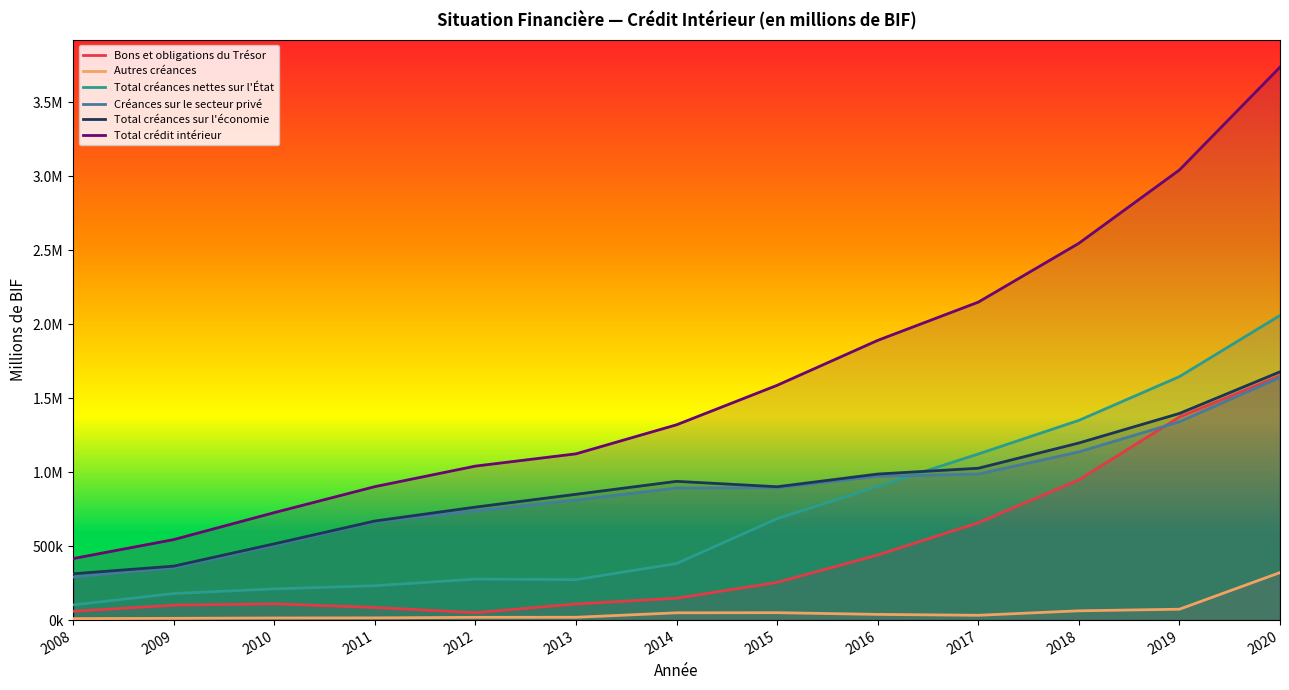

Reading left to right, extract all data points from this chart.

Bons et obligations du Trésor: 59394.8	100906.6	109938.3	85318.2	49858.1	109019.9	147702.7	254809.2	440018.1	658152.5	948188.1	1372987.2	1651428.8
Autres créances: 10160.4	11980.5	14363.0	15025.1	18678.7	19116.1	49269.8	50077.5	38542.6	32569.3	62812.5	73541.6	321305.2
Total créances nettes sur l'État: 102667.2	179603.1	211162.7	232336.4	277210.8	273638.6	382329.3	685860.3	903803.2	1123081.5	1350308.8	1646191.7	2059956.6
Créances sur le secteur privé: 290913.6	355047.5	505320.7	663889.6	737809.6	811217.6	893201.5	894473.1	971860.2	987616.1	1136954.7	1340910.8	1640892.2
Total créances sur l'économie: 313315.1	364748.8	515612.1	669978.3	763973.2	850544.8	938162.1	901609.6	987480.9	1026681.2	1197377.6	1397240.3	1678532.9
Total crédit intérieur: 415982.3	544351.9	726774.8	902314.7	1041184.0	1124183.4	1320491.4	1587469.9	1891284.1	2149762.7	2547686.4	3043432.0	3738489.5